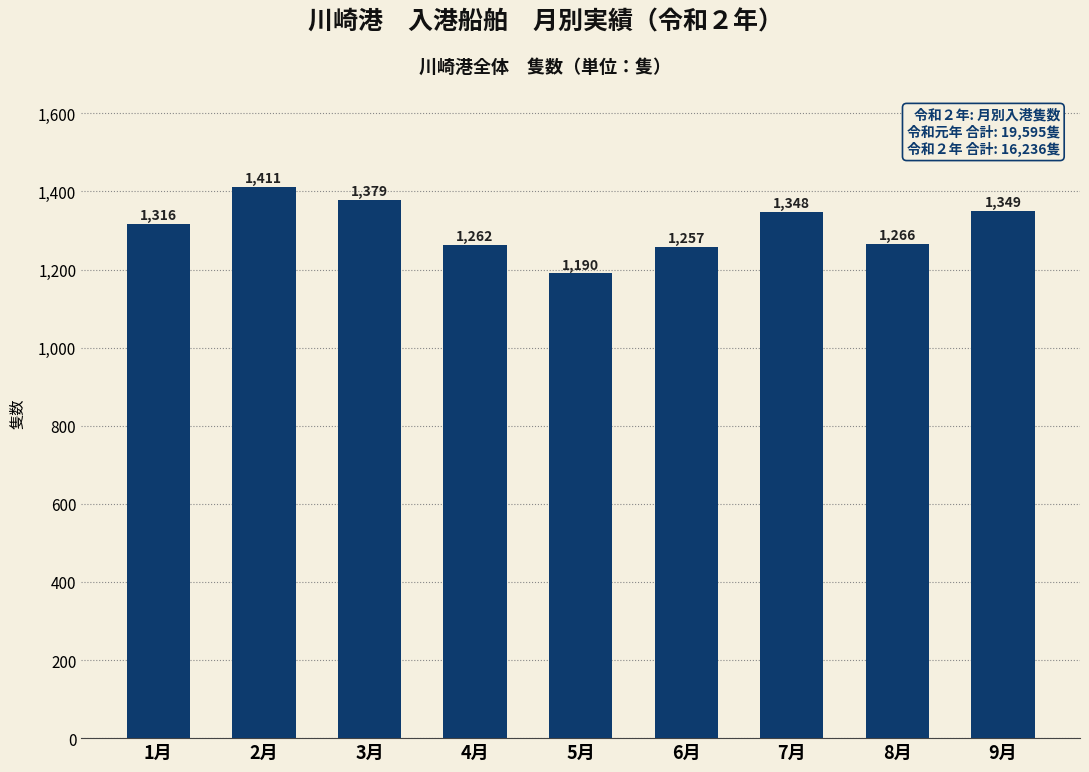

How many bars are there in total?

9